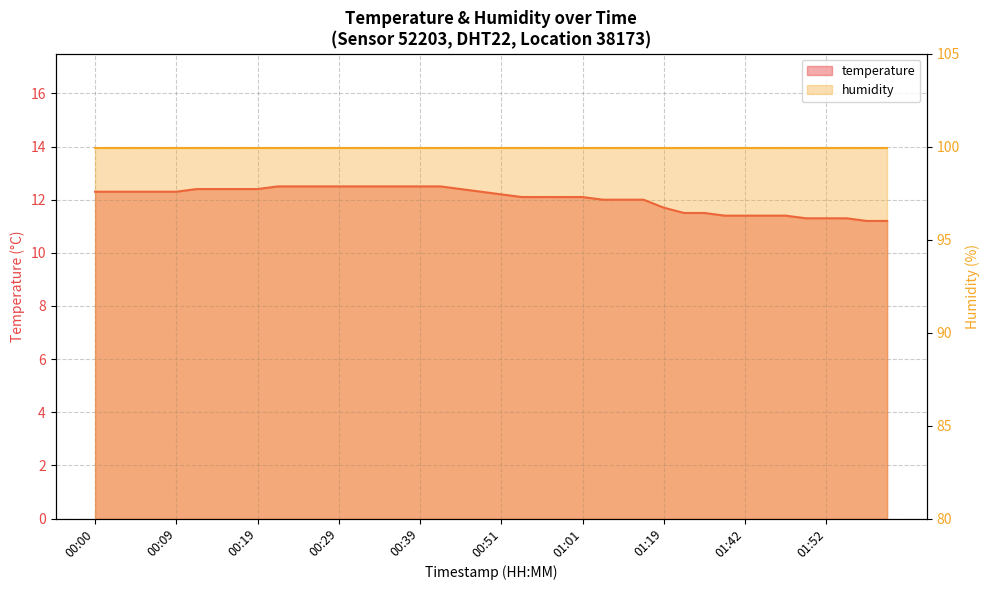

The value at 01:08 is 12.0. True or false?

True